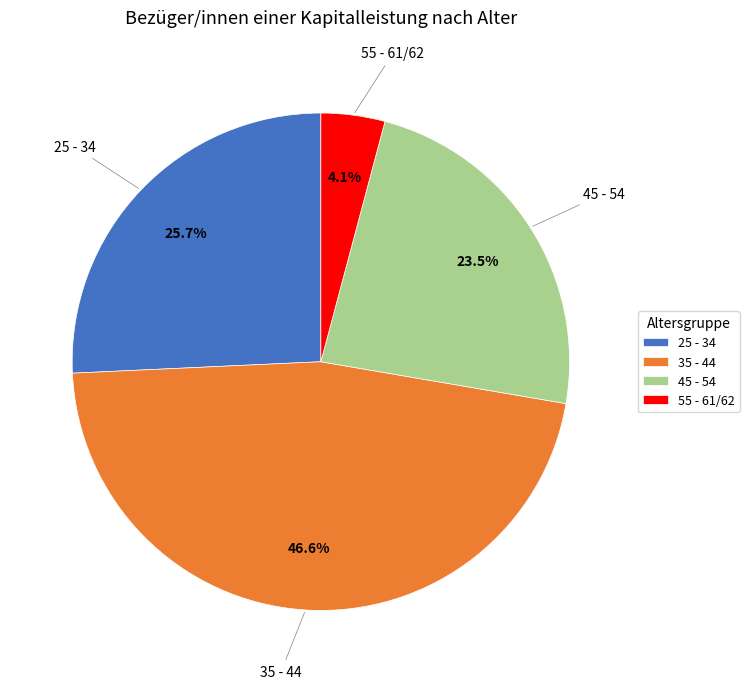

What percentage is NOT represented by 55 - 61/62?

95.9%